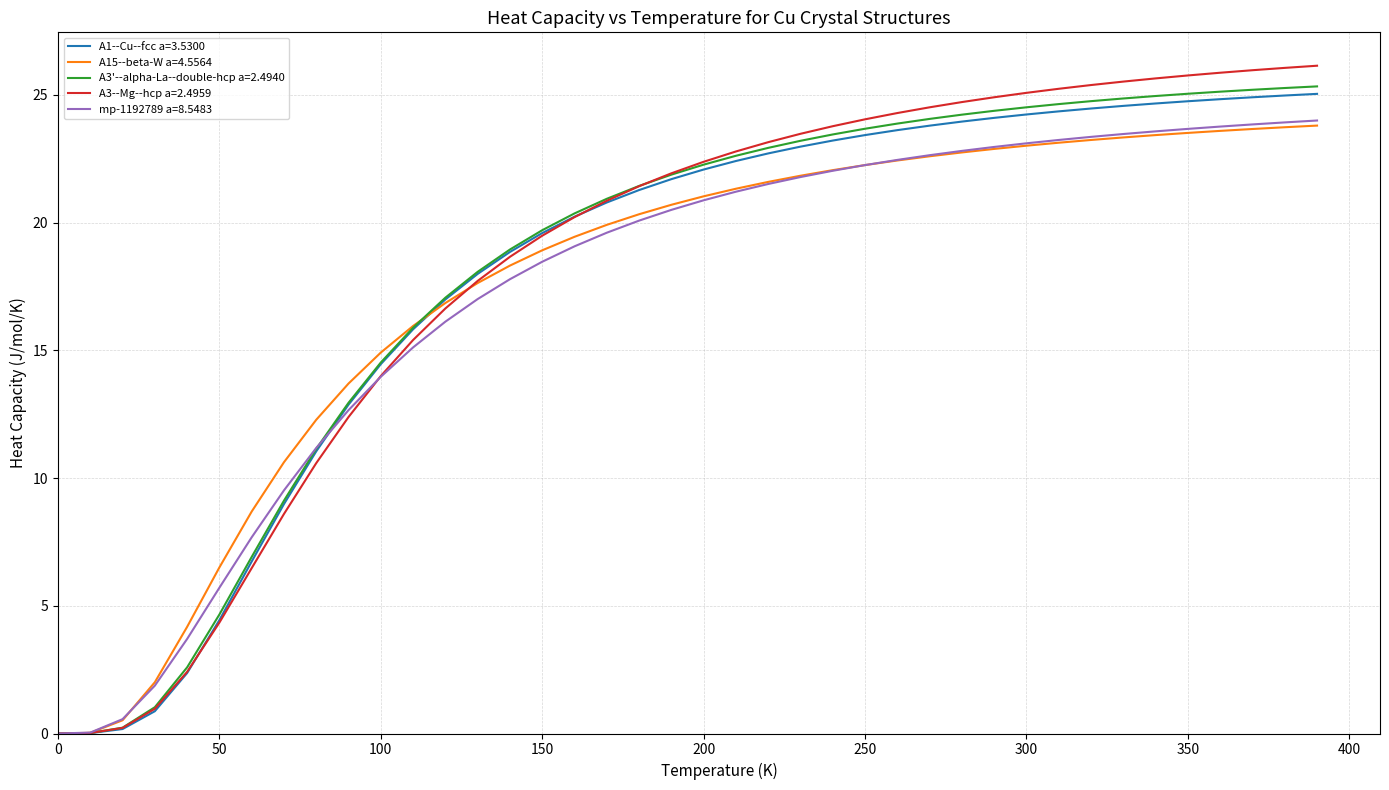

Which series has the largest range (max minus min)?

A3--Mg--hcp a=2.4959